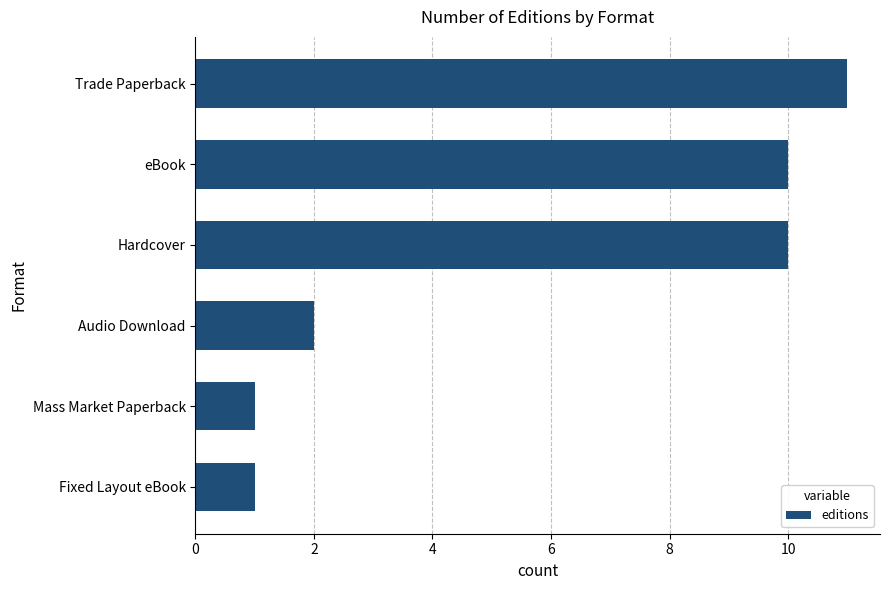

What is the change in value from eBook to Trade Paperback?

+1